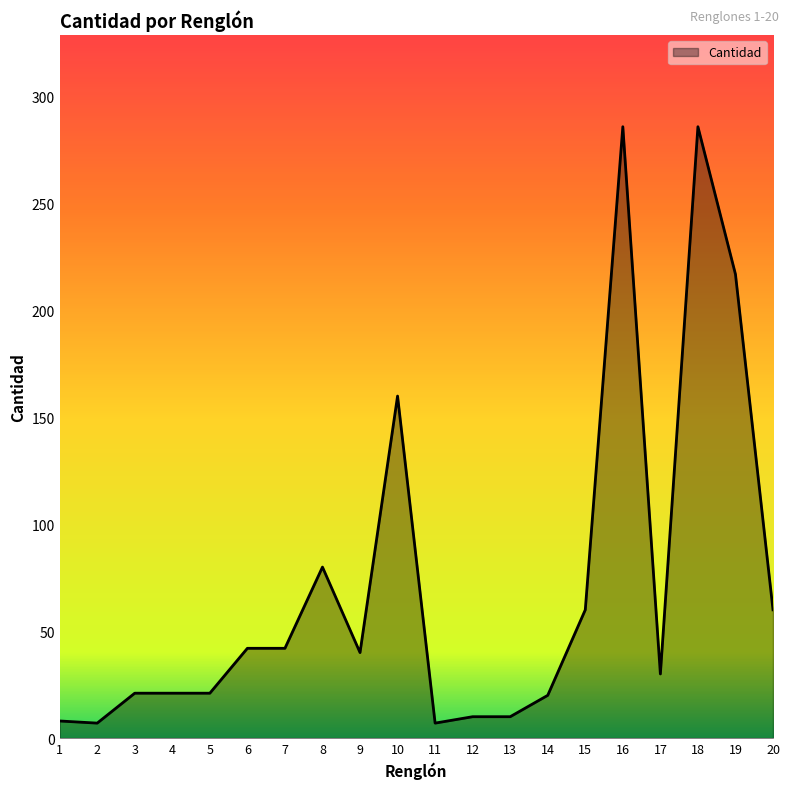

Which has a higher value, 11 or 10?

10